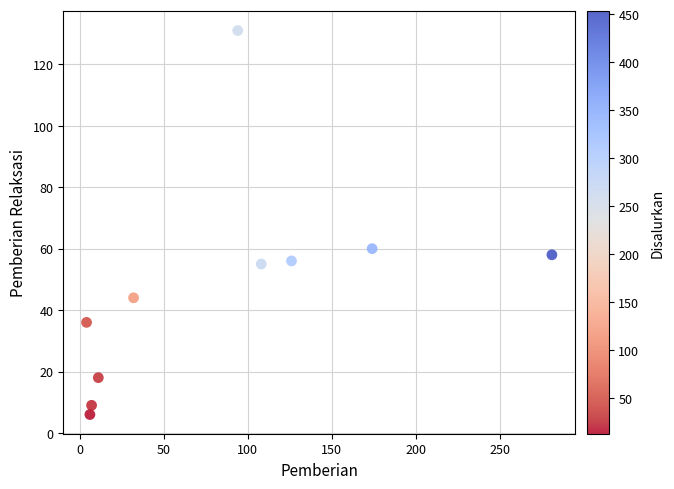

What is the range of Y values (max minus min)?

125